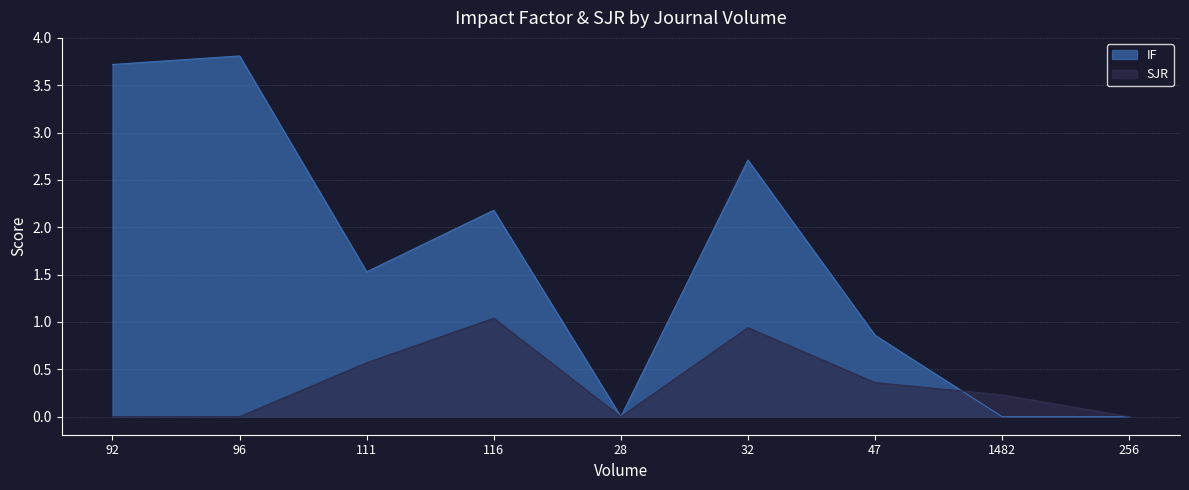

True or false: SJR has more than 0 interior local peaks.

True